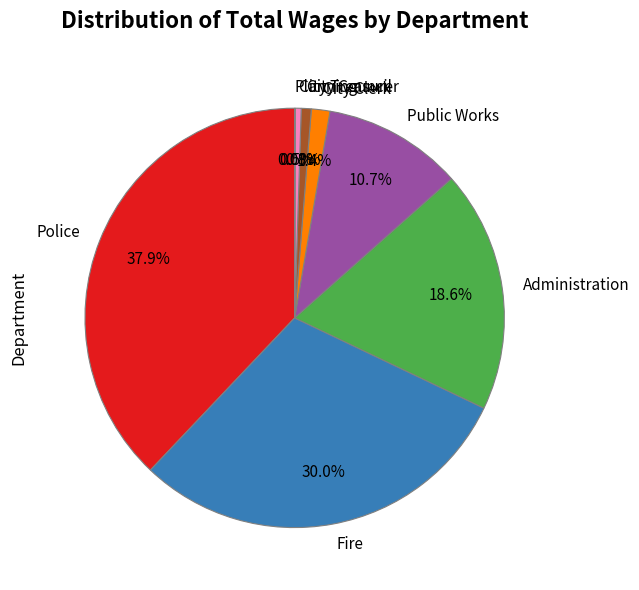

Which slice is the largest?

Police